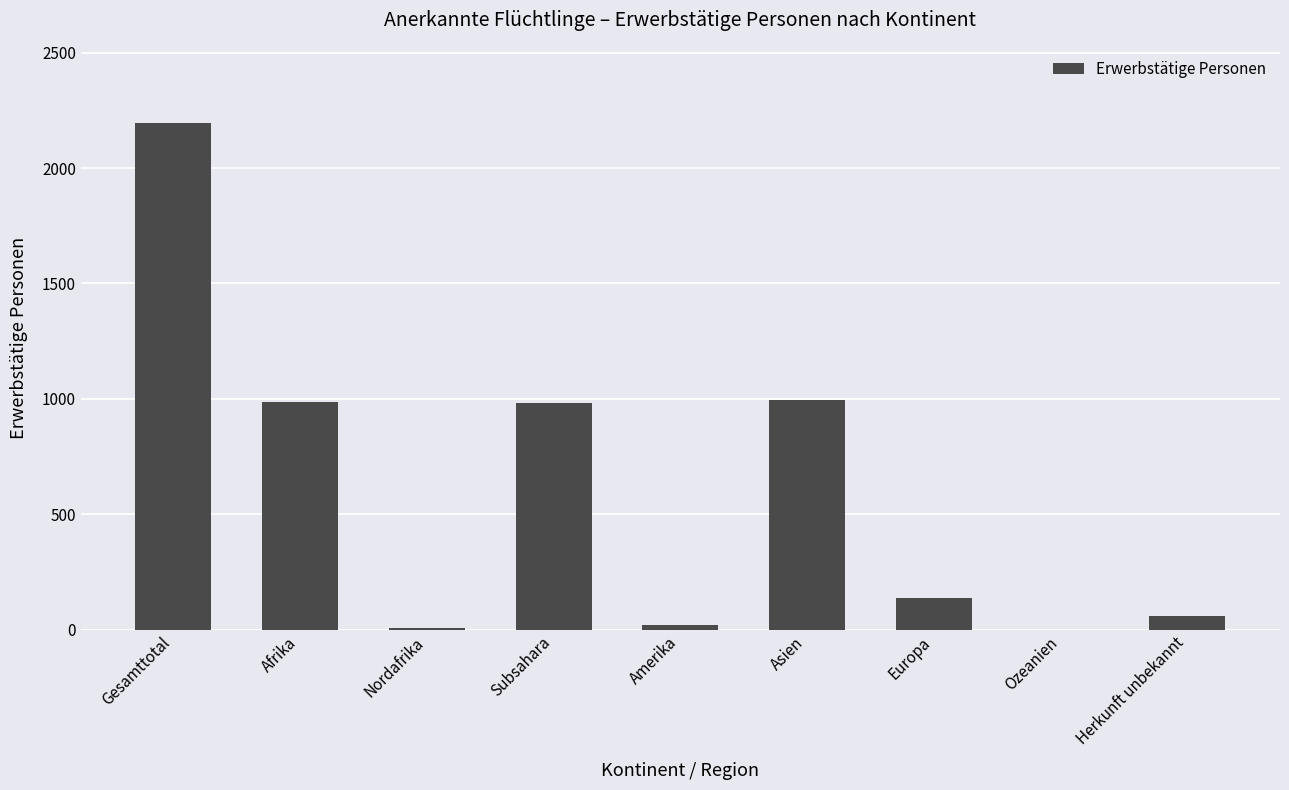

The value at Herkunft unbekannt is 57. True or false?

True